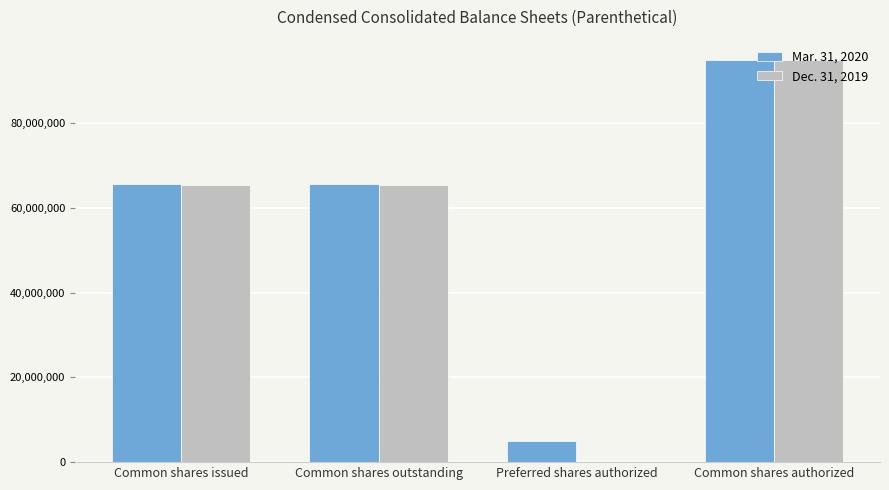

At which category is the sum across all series the highest?

Common shares authorized